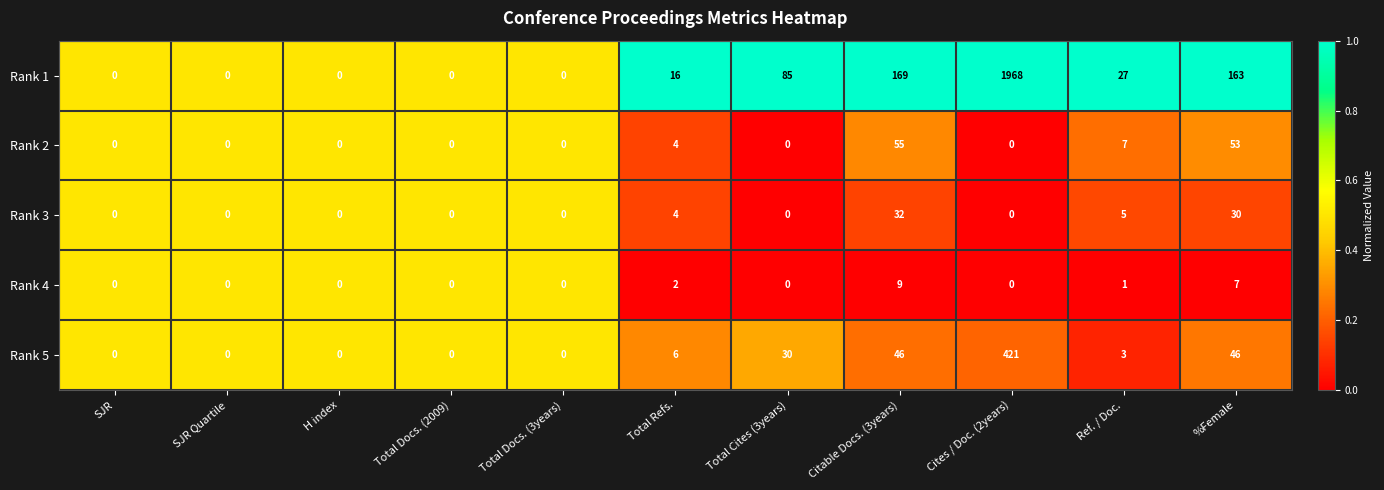

What is the highest value of the Rank 4 series?

9